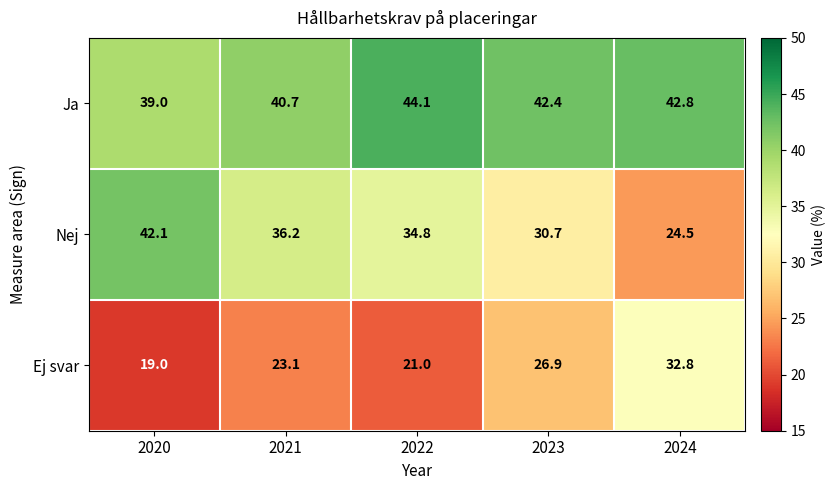

What is the sum of the Nej values at 2024 and 2022?

59.3